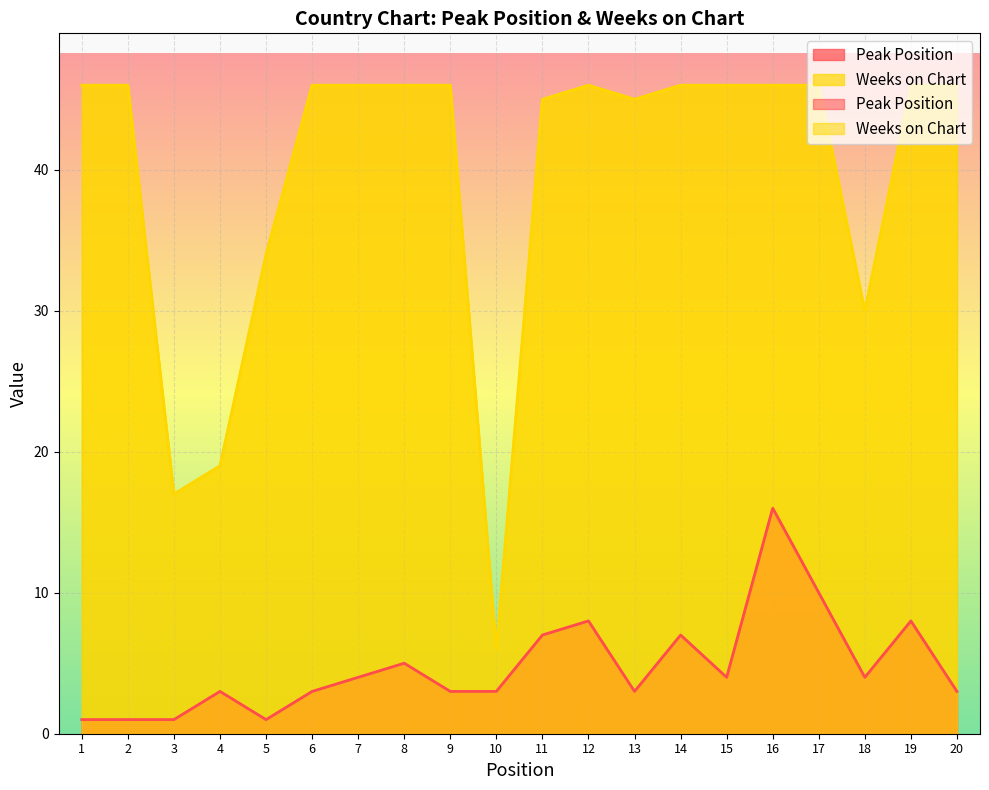

At which label does Weeks on Chart reach its minimum?

10